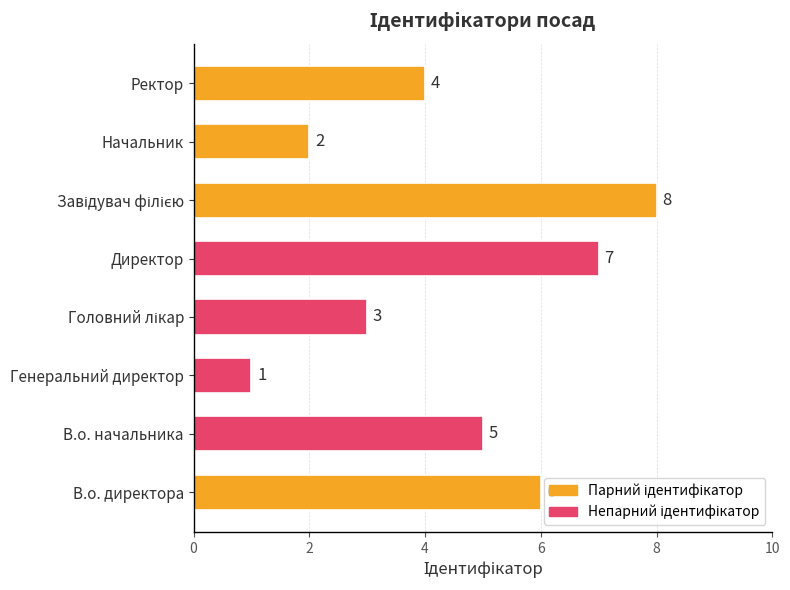

What is the ratio of the value at В.о. директора to the value at Директор?

0.9